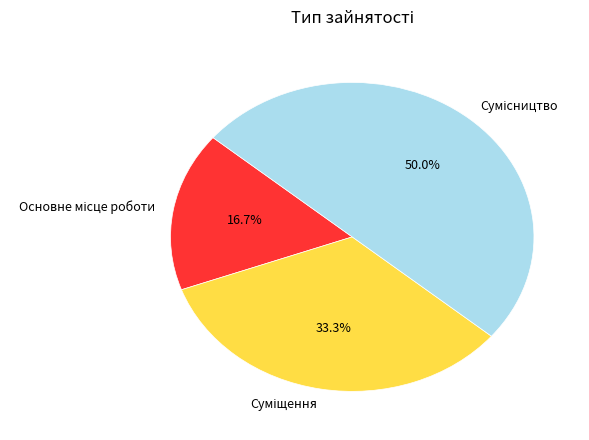

To the nearest percent, what is the difference between the largest and smallest slice percentages?

33%